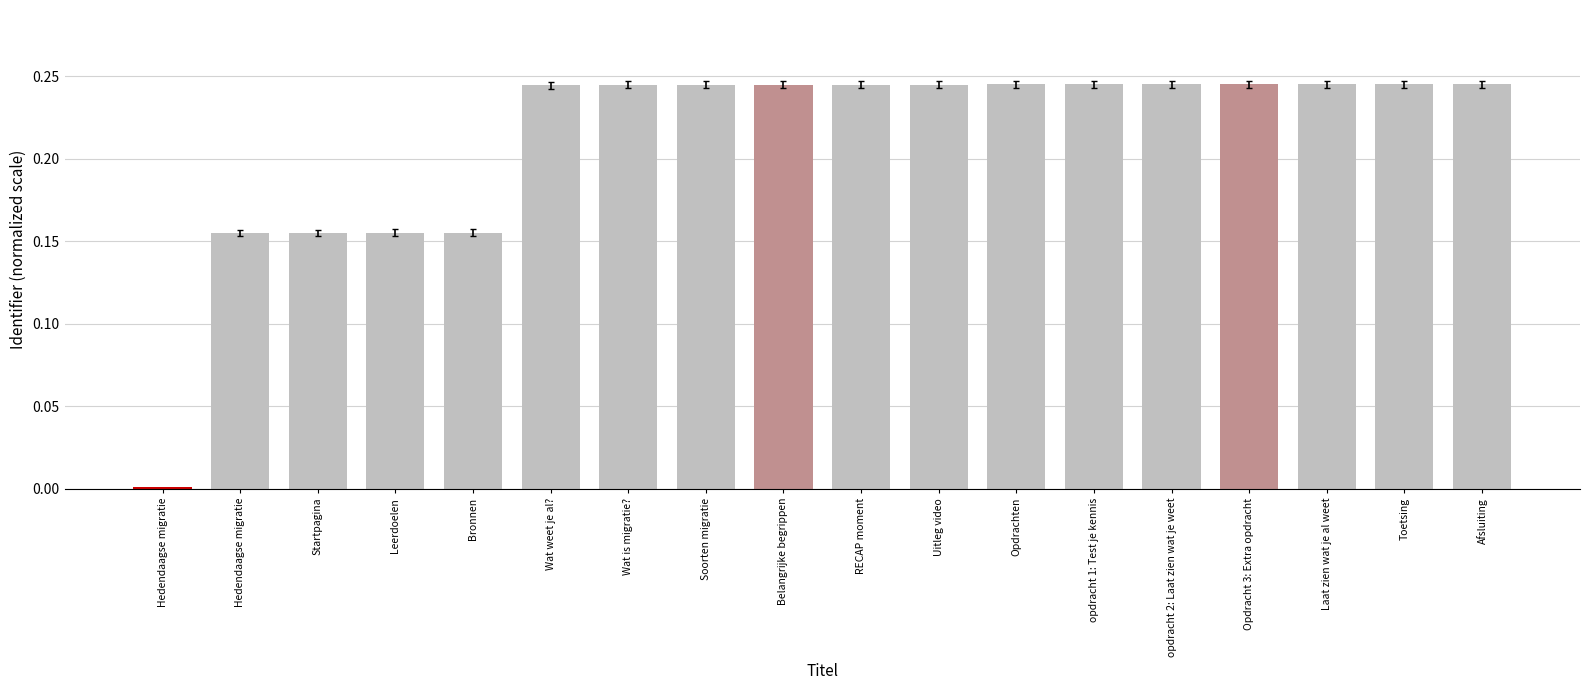

Which has a higher value, Toetsing or Uitleg video?

Toetsing